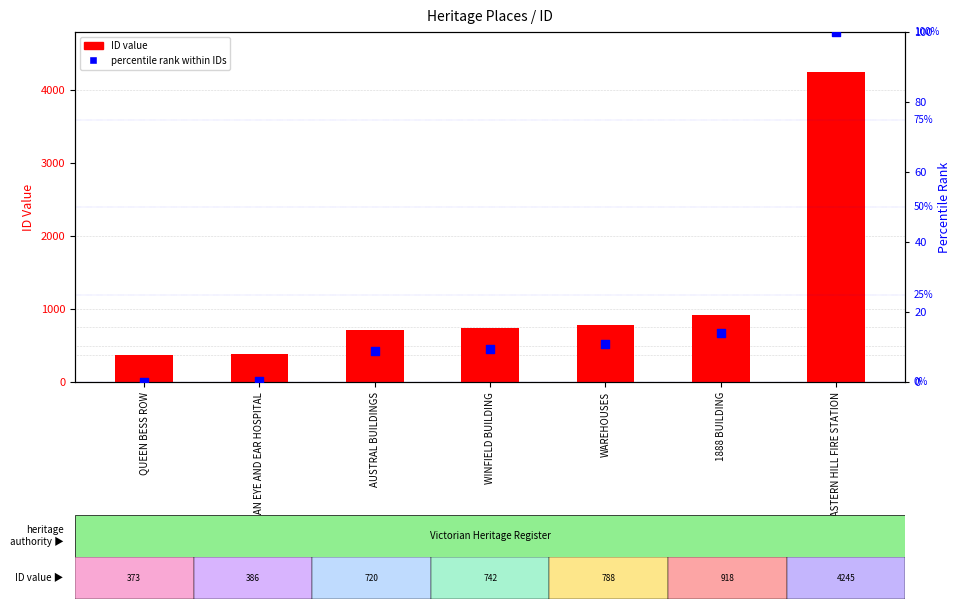

At how many categories does at least one series exceed 1179?

1